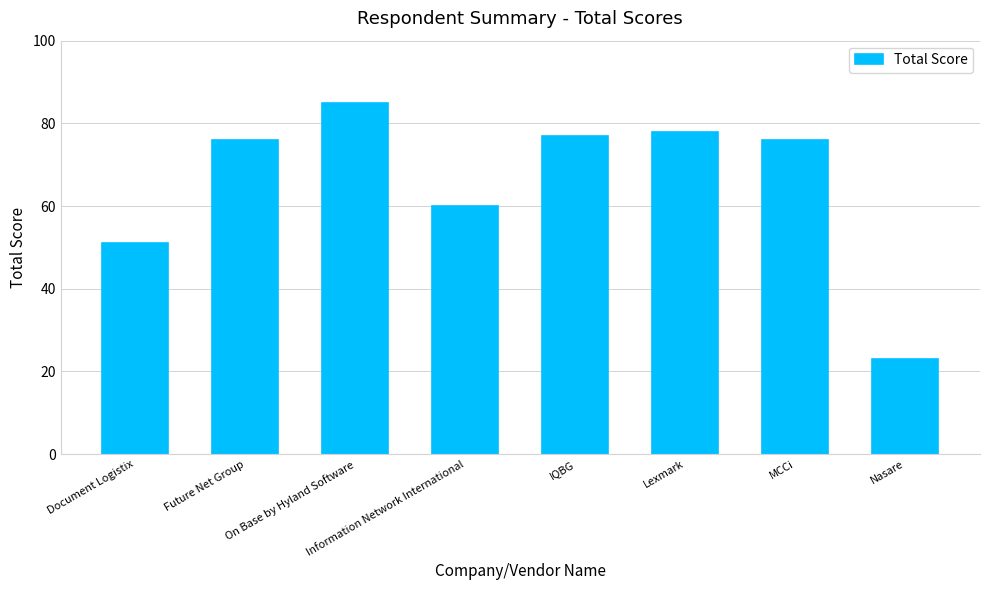

True or false: the data shows 33 at Nasare.

False